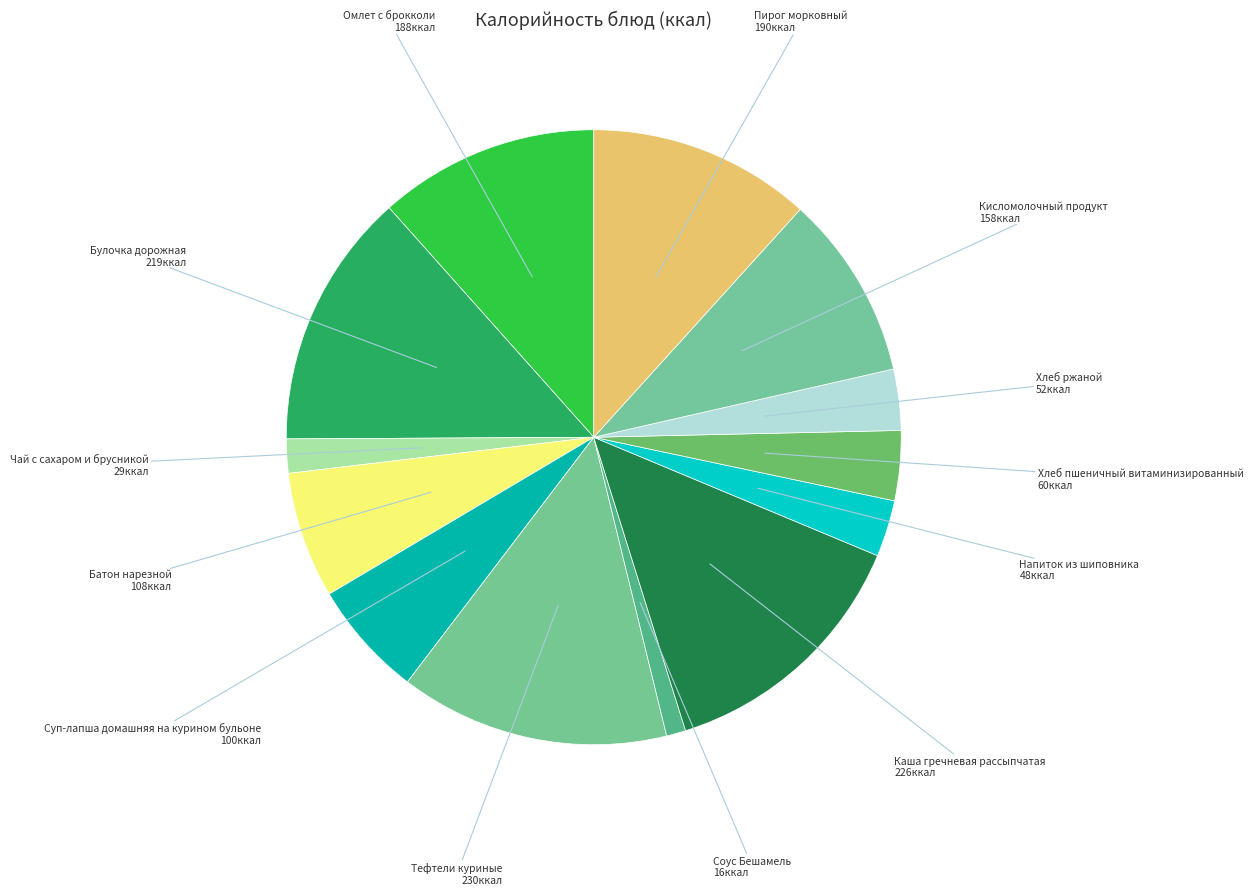

How many slices are in this pie chart?

13